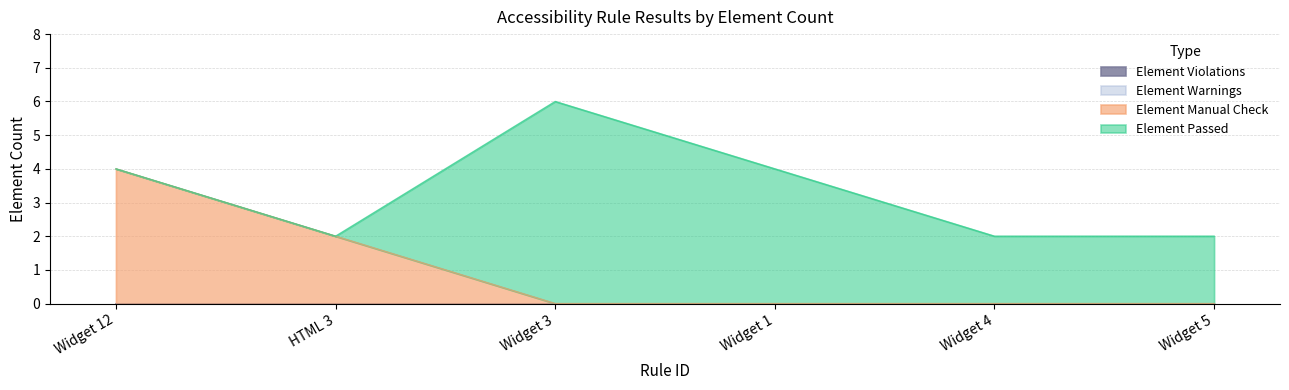

Reading right to left, list all the values displayed in this chart.

Element Passed: Widget 5=2	Widget 4=2	Widget 1=4	Widget 3=6	HTML 3=0	Widget 12=0
Element Manual Check: Widget 5=0	Widget 4=0	Widget 1=0	Widget 3=0	HTML 3=2	Widget 12=4
Element Warnings: Widget 5=0	Widget 4=0	Widget 1=0	Widget 3=0	HTML 3=0	Widget 12=0
Element Violations: Widget 5=0	Widget 4=0	Widget 1=0	Widget 3=0	HTML 3=0	Widget 12=0